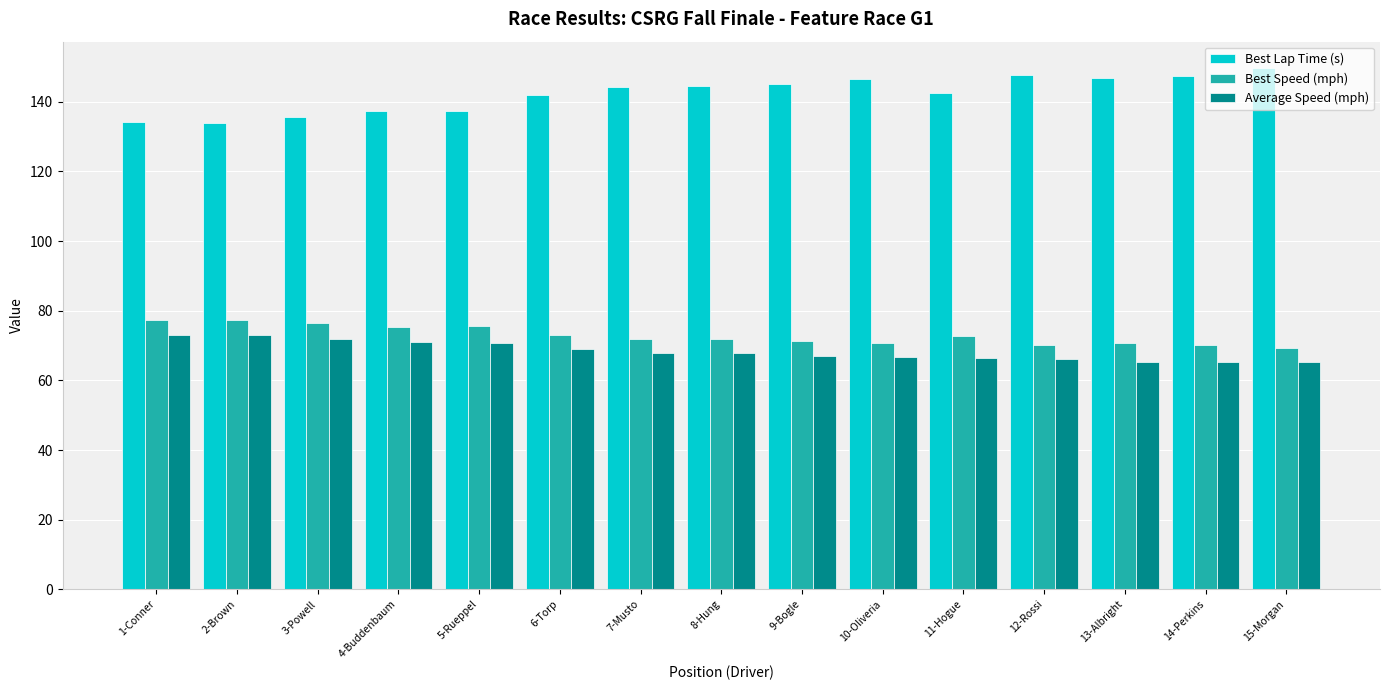

Between 5-Rueppel and 8-Hung, which series saw the biggest shift?

Best Lap Time (s)